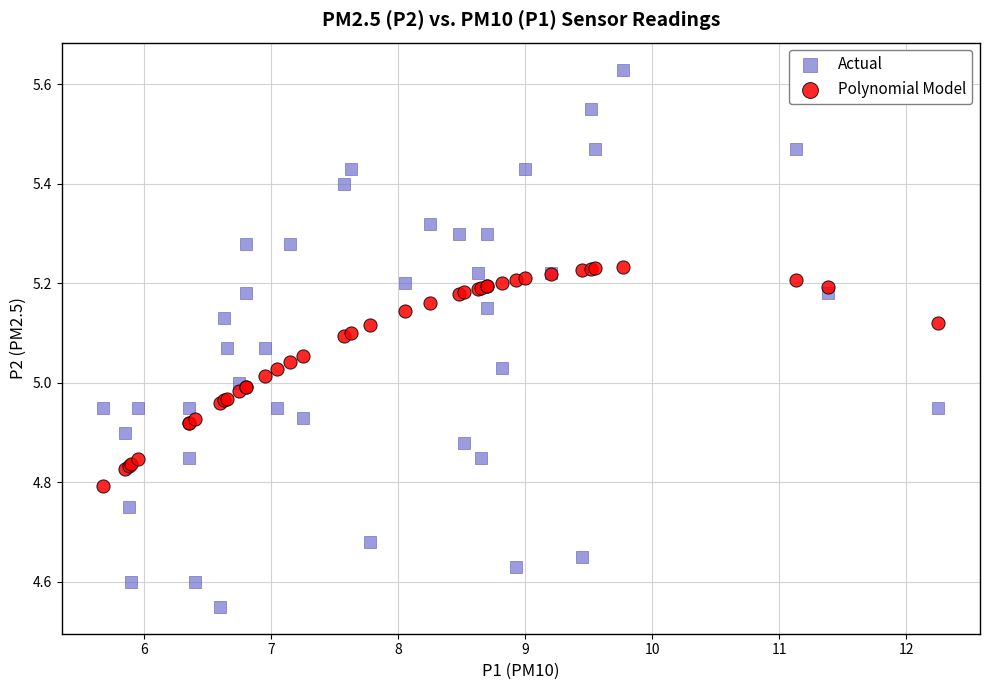

Which series has the widest spread of Y values?

Actual